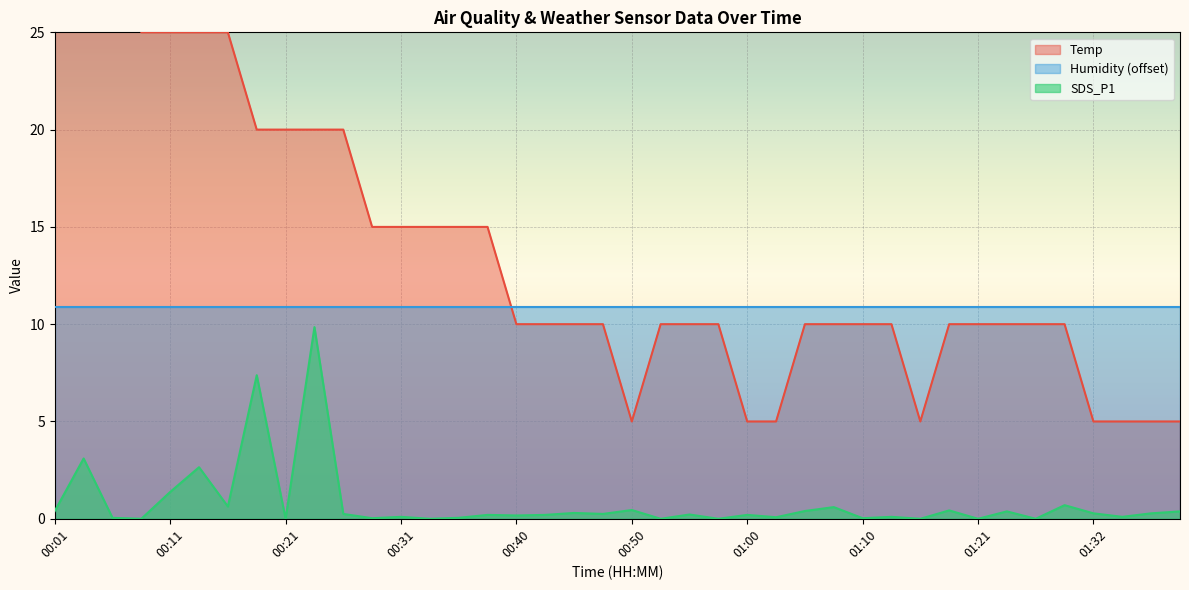

Is it true that SDS_P1 equals 0.2 at 00:40?

True